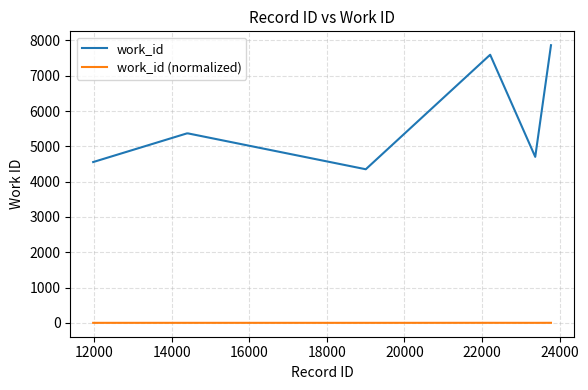

True or false: work_id (normalized) and work_id intersect in this chart.

False